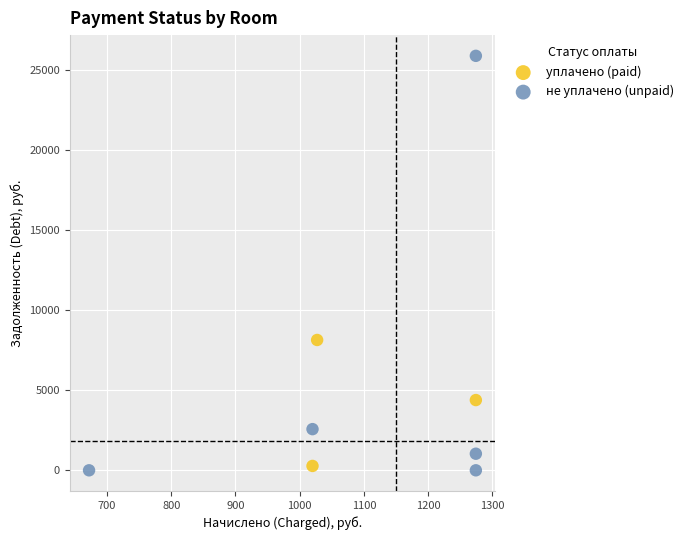

Which series contains the lowest Y value?

не уплачено (unpaid)